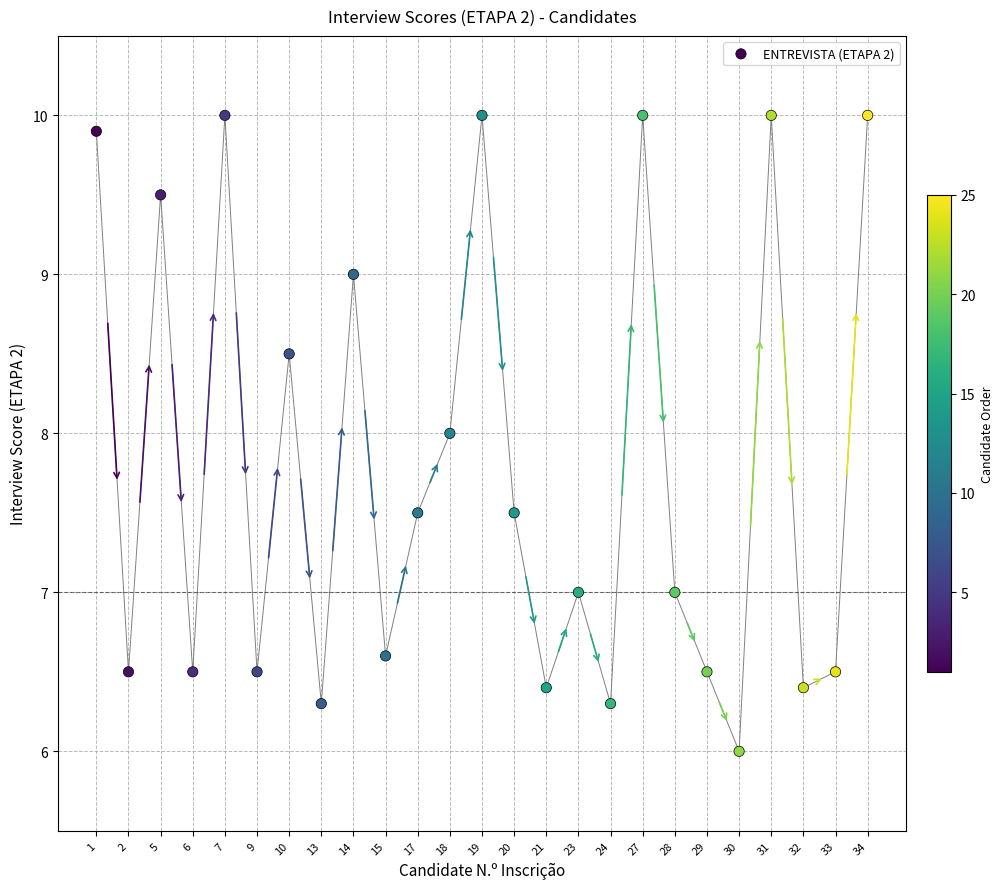

What is the range of Y values (max minus min)?

4.0